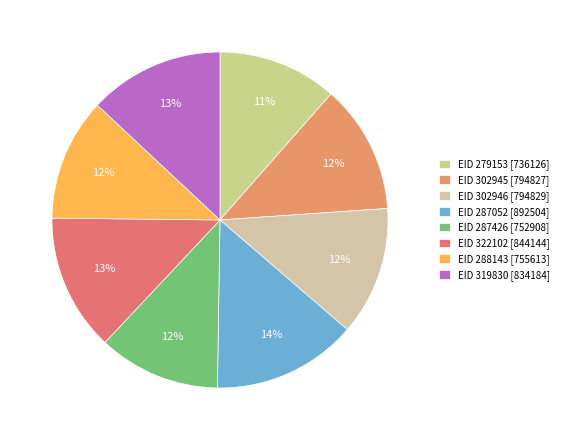

Which slice is the largest?

EID 287052 [892504]